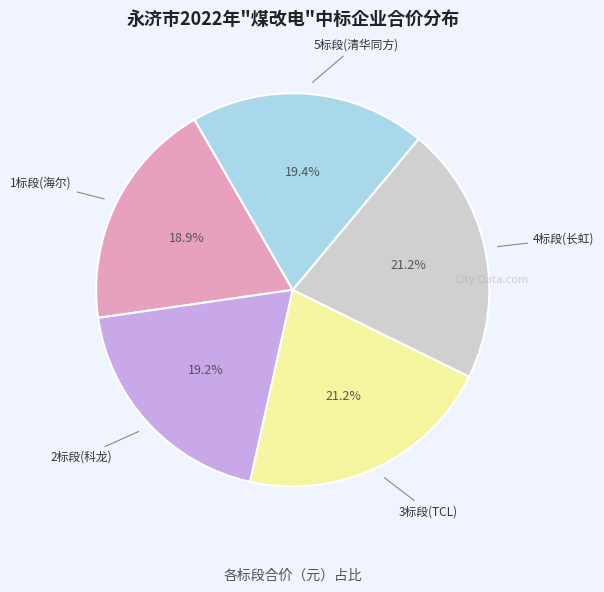

Is there any slice that represents more than half of the pie?

No